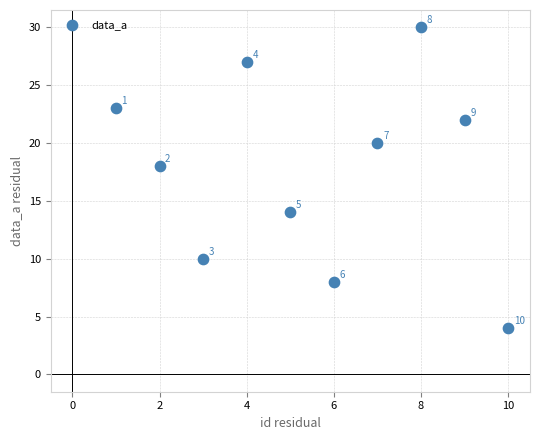

What is the range of X values (max minus min)?

9